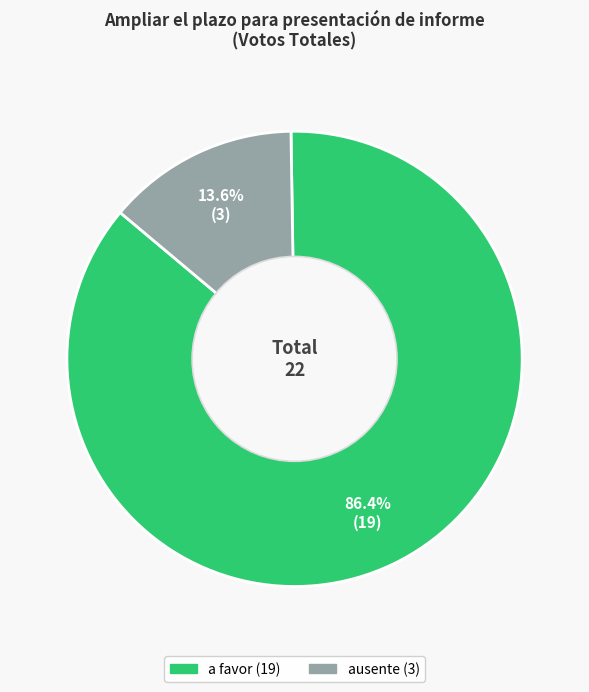

Is there a majority slice in this chart?

Yes